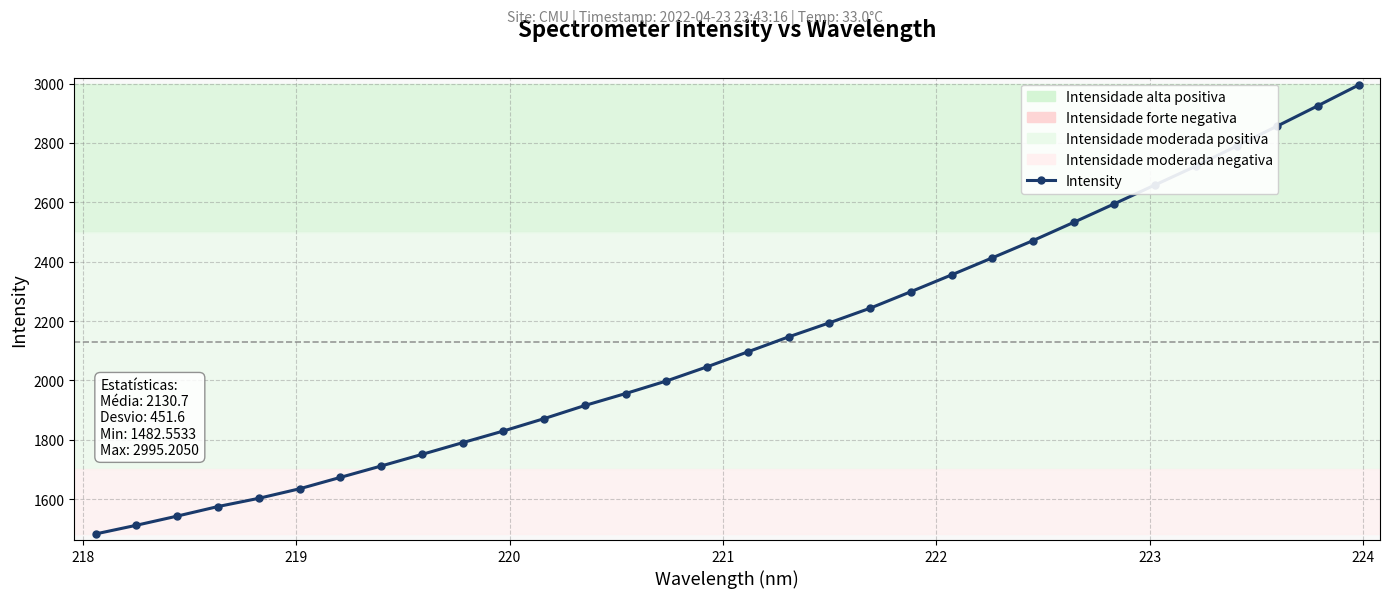

What is the difference between the maximum and second lowest values?

1483.4